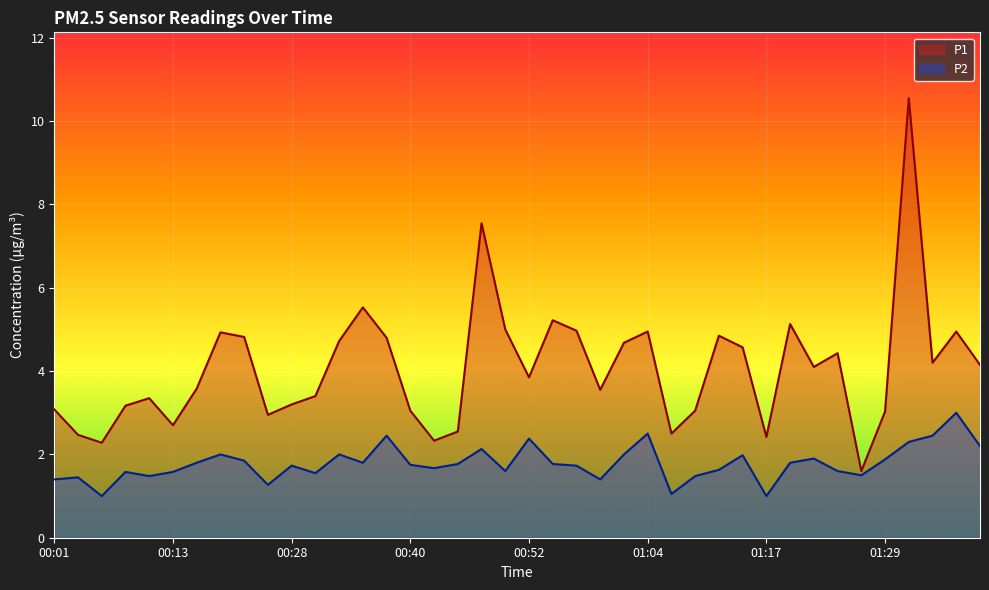

True or false: P2 has a value of 2.0 at 01:02.

True